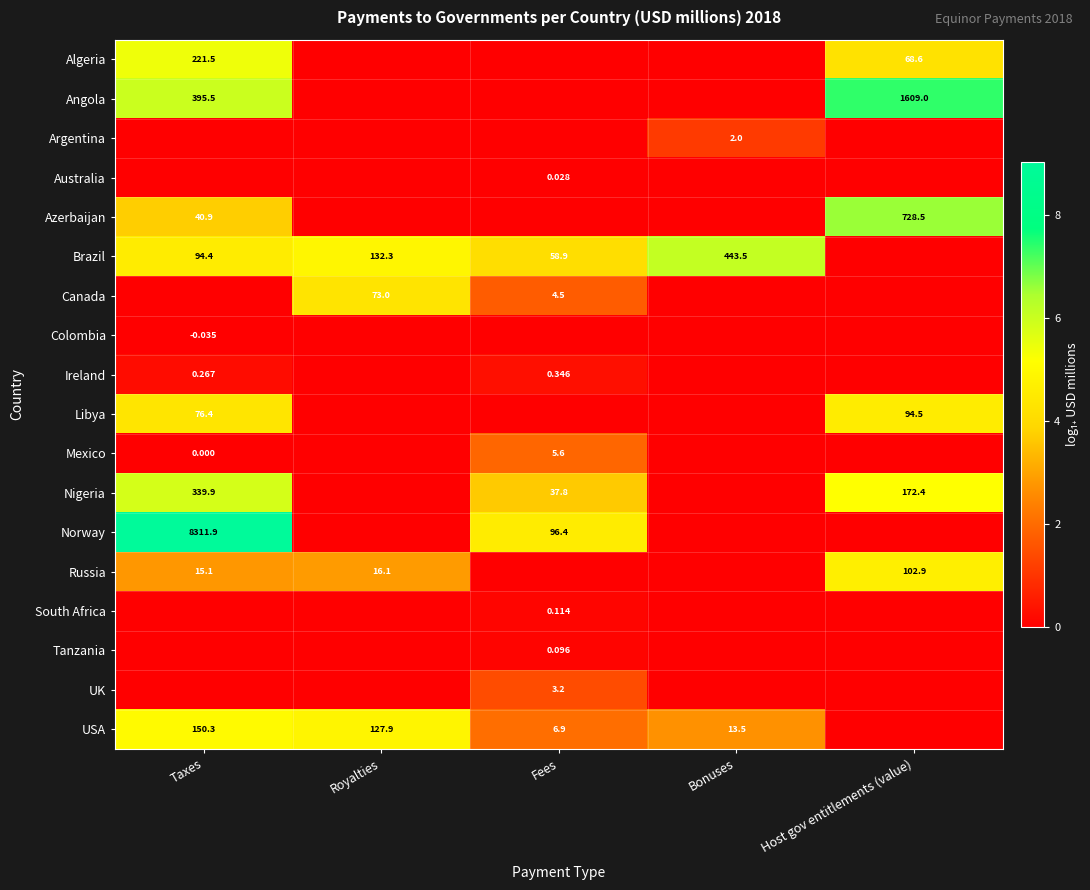

Is the value of Tanzania at Fees greater than the value of Russia at Royalties?

No